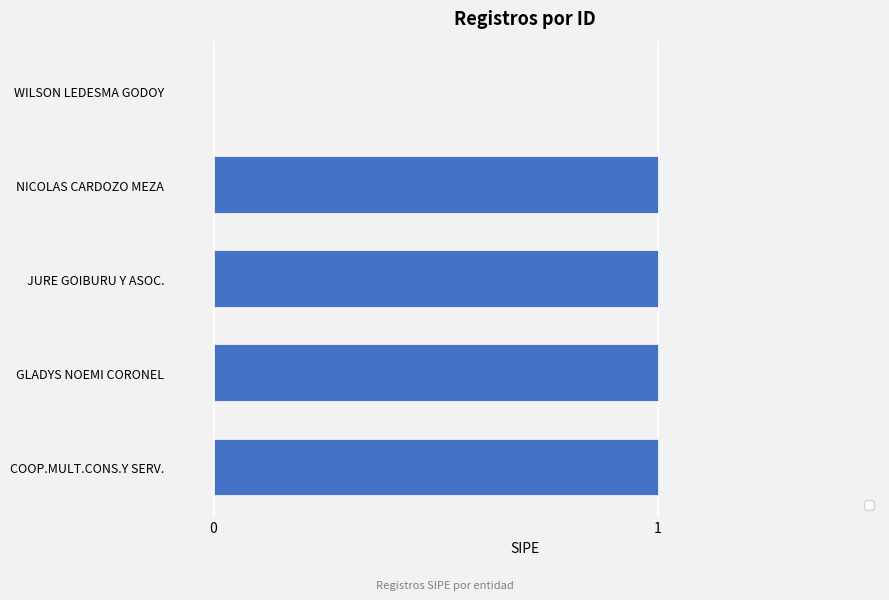

Approximately how many times larger is the value at JURE GOIBURU Y ASOC. compared to GLADYS NOEMI CORONEL?

1.0